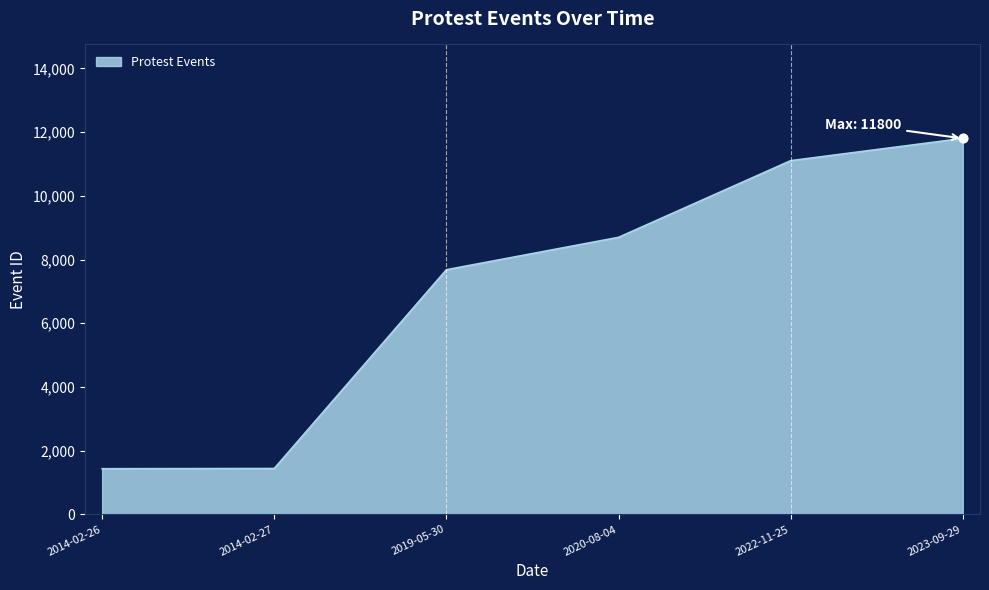

Approximately how many times larger is the value at 2014-02-27 compared to 2023-09-29?

0.1